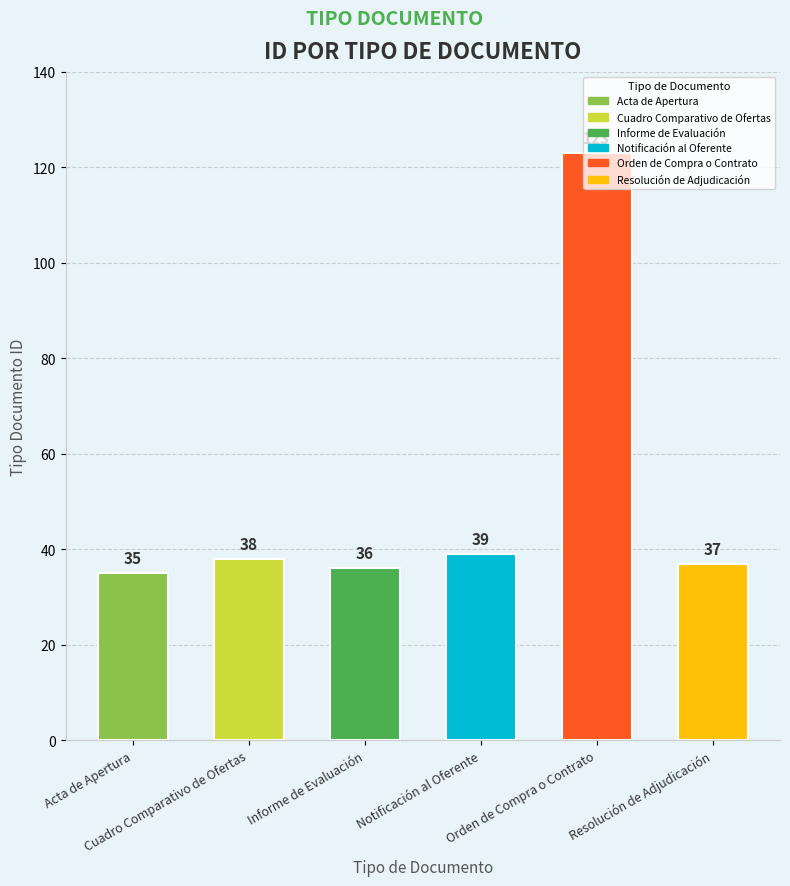

Rank the categories by value from highest to lowest.

Orden de Compra o Contrato, Notificación al Oferente, Cuadro Comparativo de Ofertas, Resolución de Adjudicación, Informe de Evaluación, Acta de Apertura